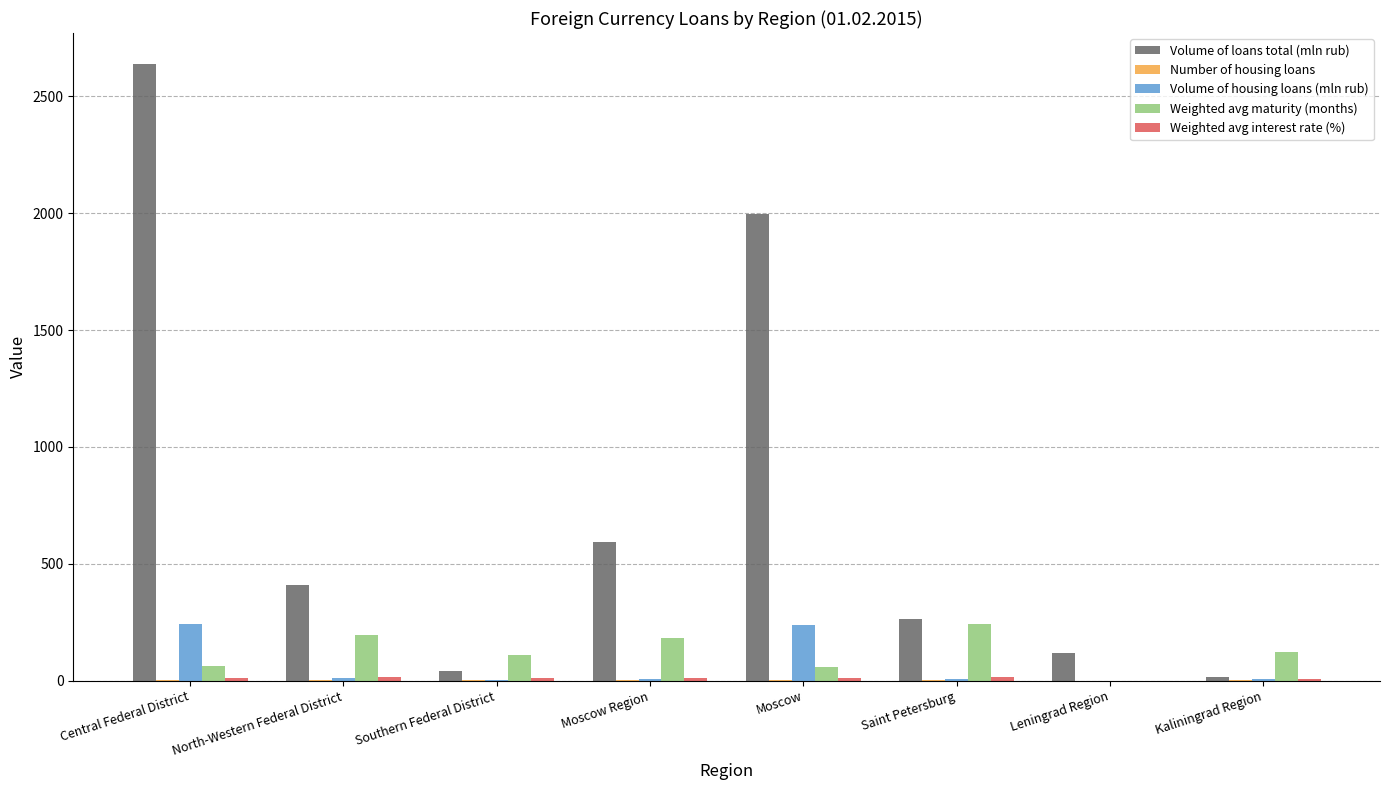

Read the Volume of housing loans (mln rub) value at Saint Petersburg.

8.0